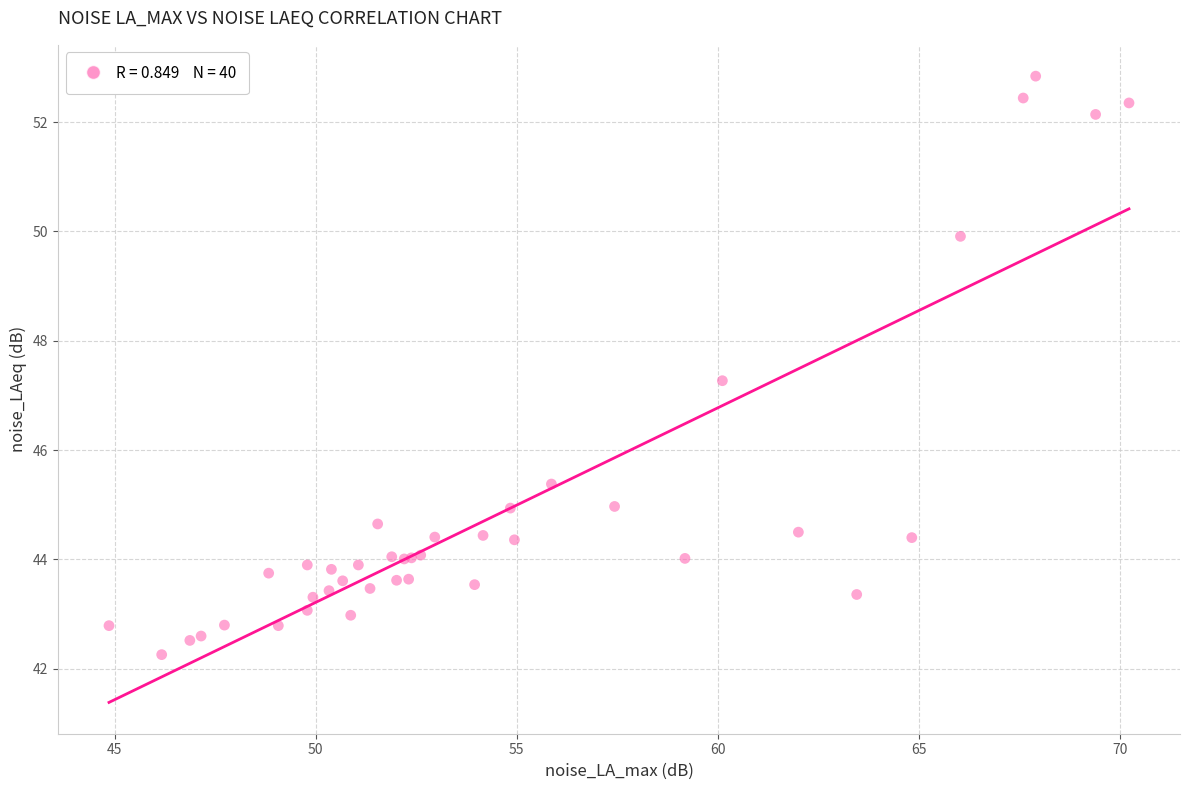

What Y value in the scatter plot is closest to 47?

47.3